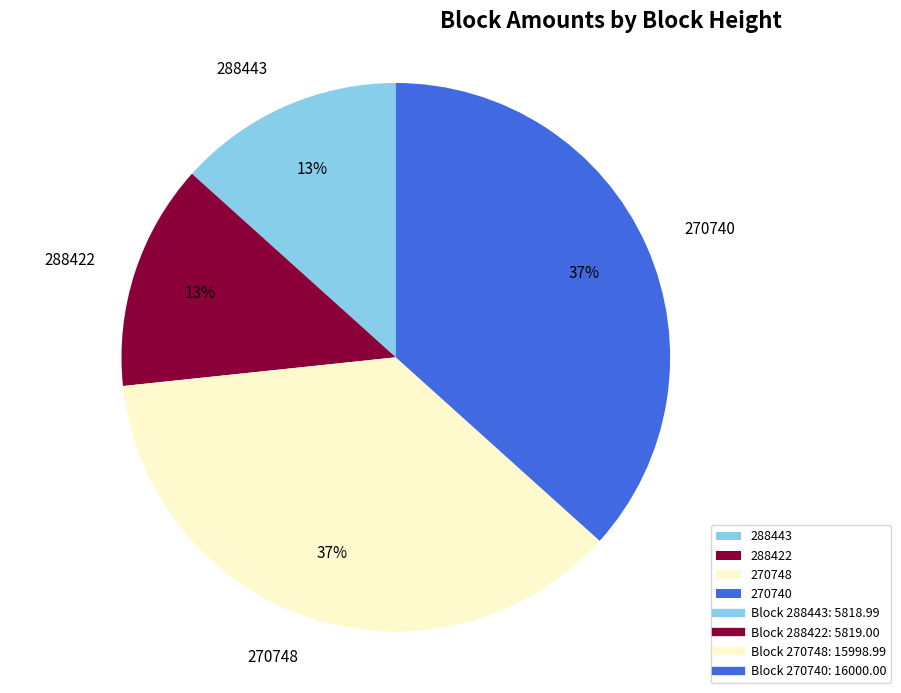

Which has a higher value, 288422 or 270740?

270740